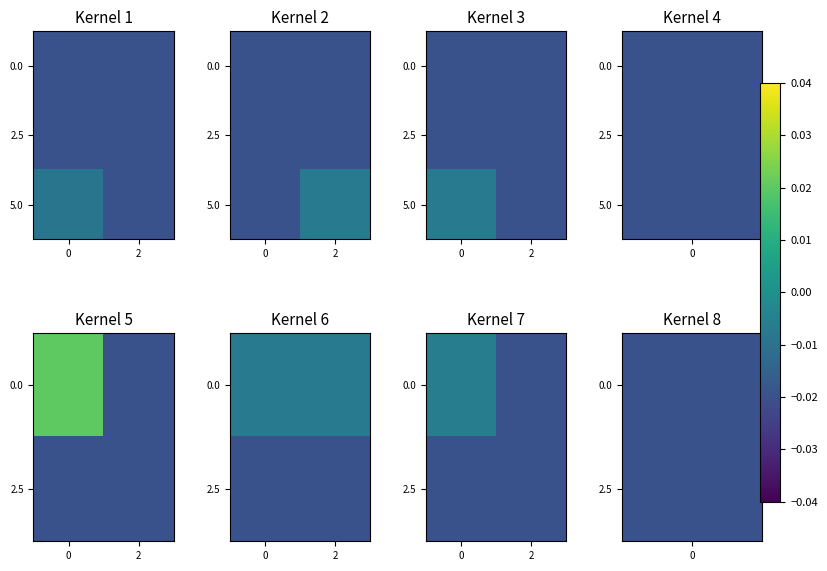

How many data points does each series have?

2